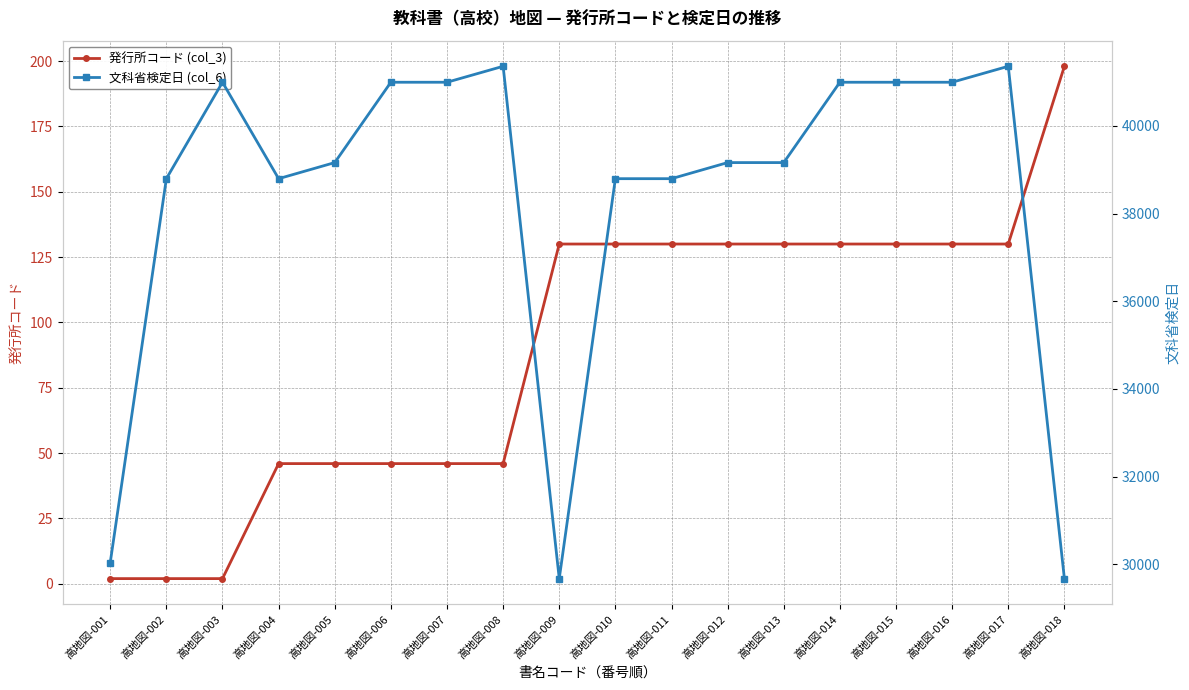

True or false: 文科省検定日 (col_6) and 発行所コード (col_3) intersect in this chart.

False